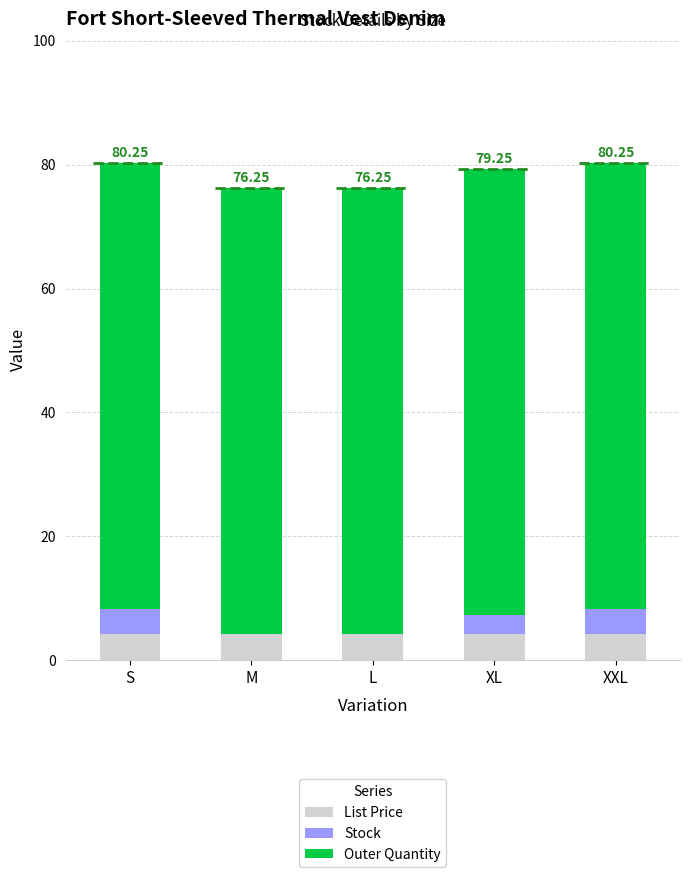

Which series has the largest range (max minus min)?

Stock